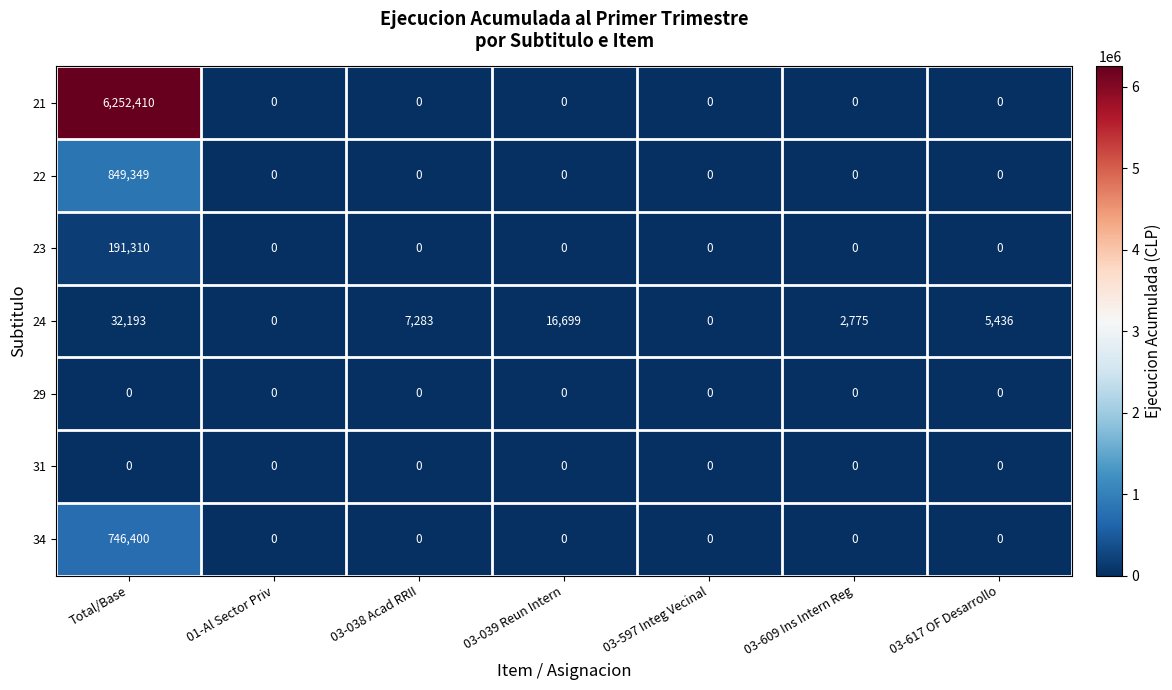

What is the difference between the maximum and minimum values in the 21 series?

6252410